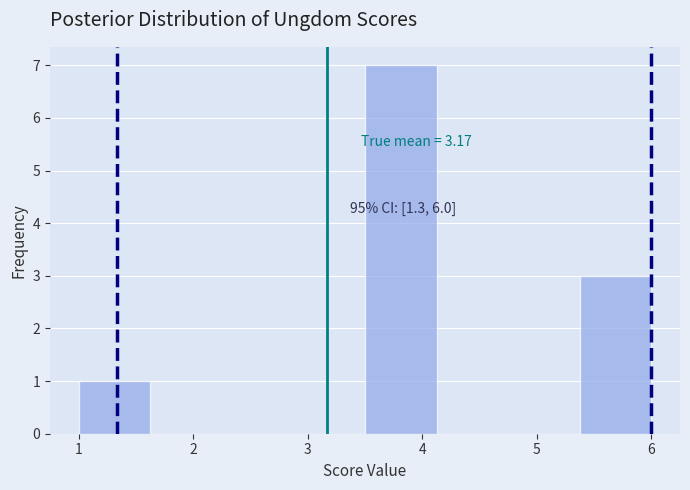

Over which range of the x-axis is the bar tallest?

3.5 to 4.1